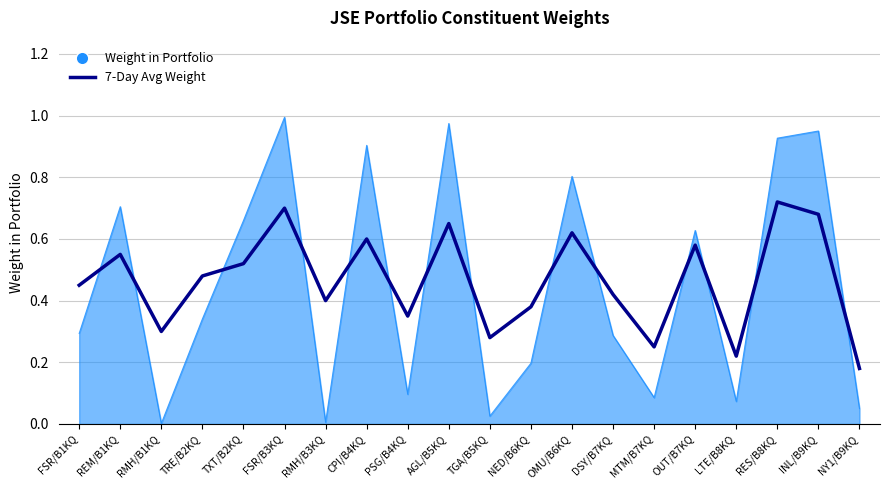

Does the chart display data point markers on the line(s)?

No